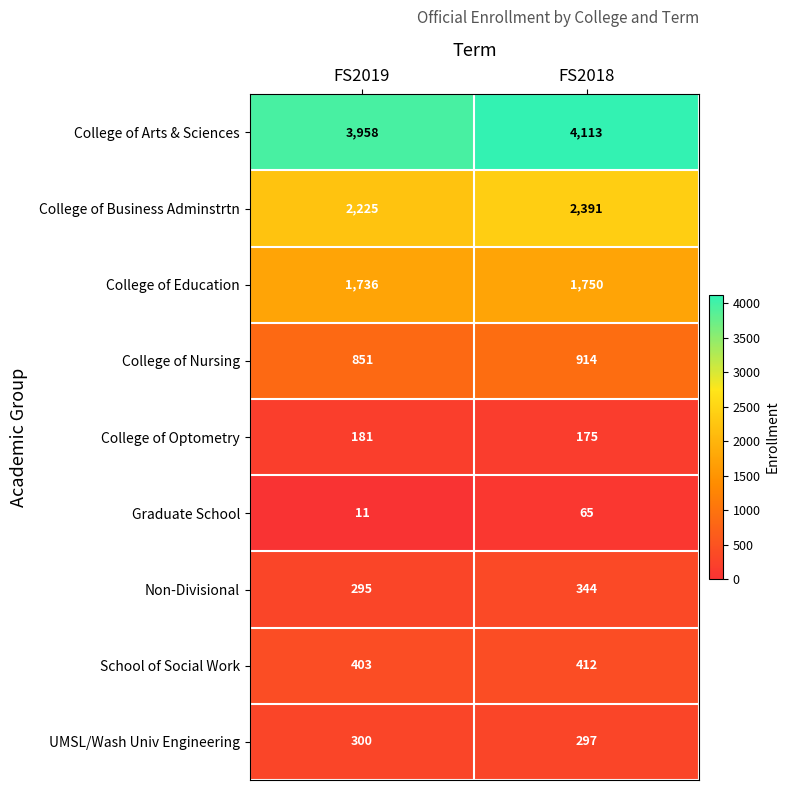

Between FS2019 and FS2018, which series saw the biggest shift?

College of Business Adminstrtn